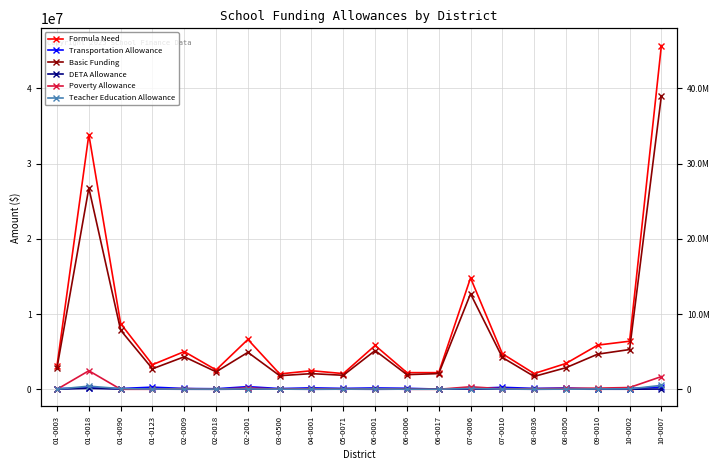

True or false: Teacher Education Allowance and Formula Need cross at least once.

False